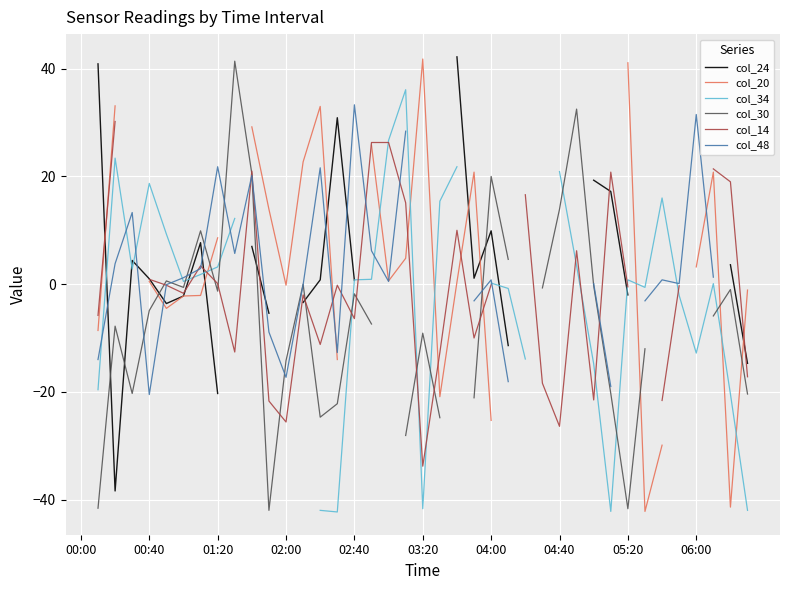

What is the value of the col_48 point at the 25th from the left?

0.8